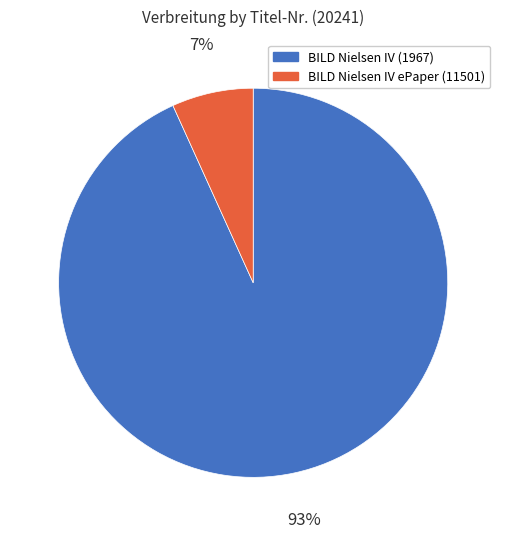

To the nearest percent, what is the average slice percentage?

50%